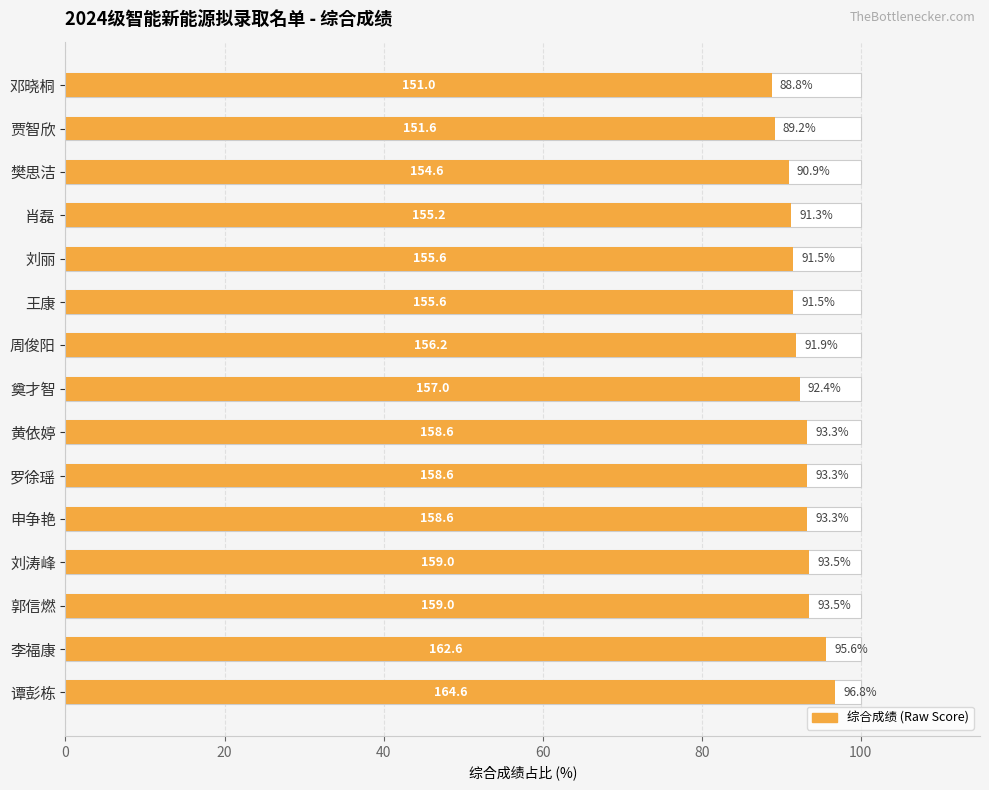

What is the value of the 1st bar from the left?

96.8